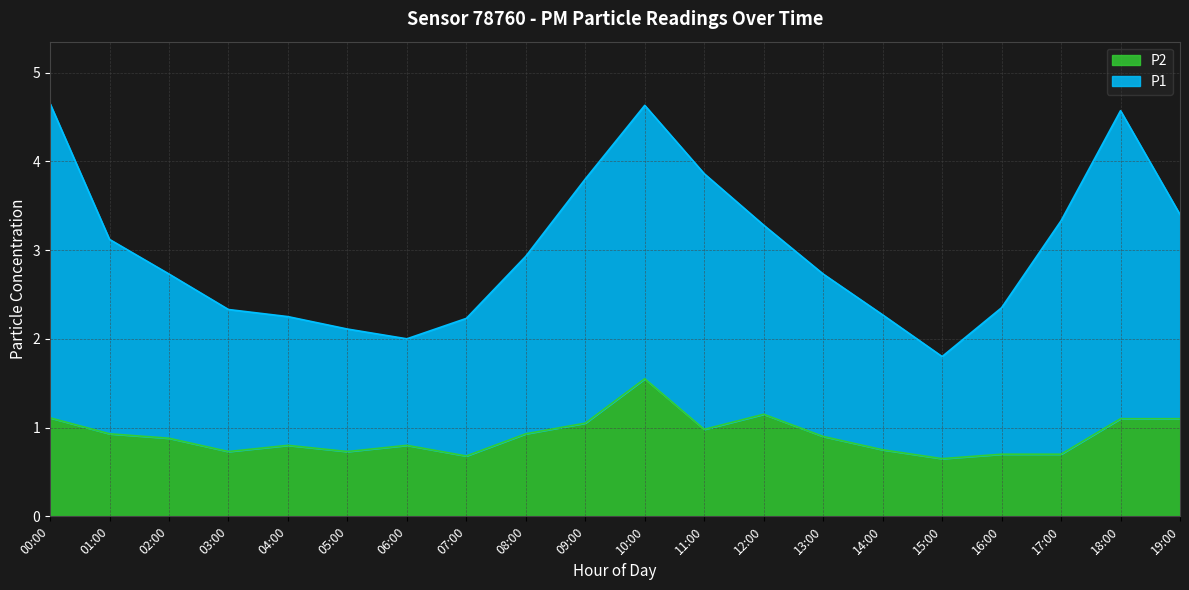

At which label does P1 first exceed 2?

00:00